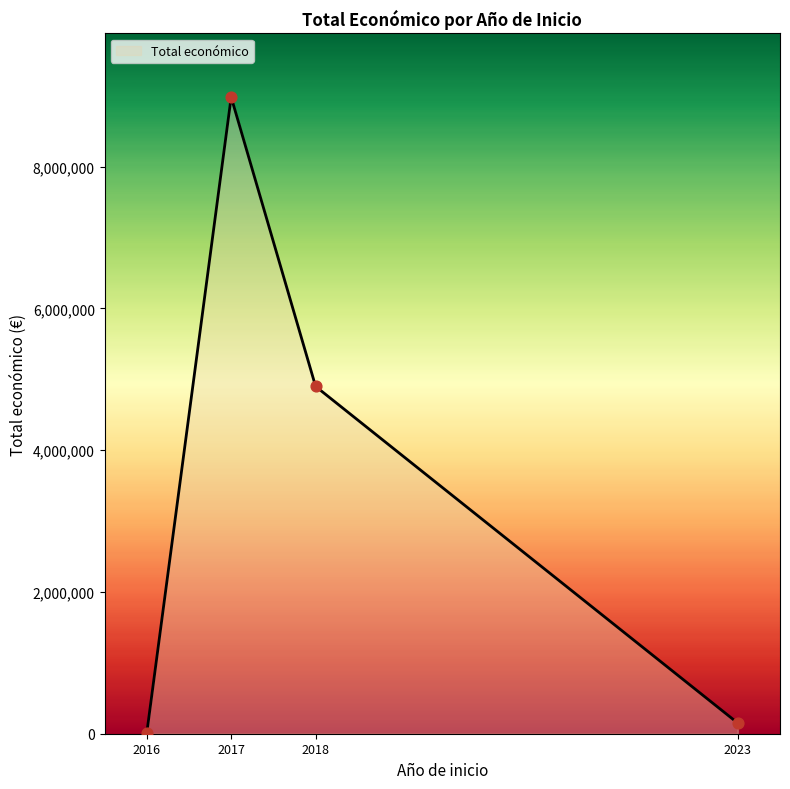

What is the greatest value displayed?

8980589